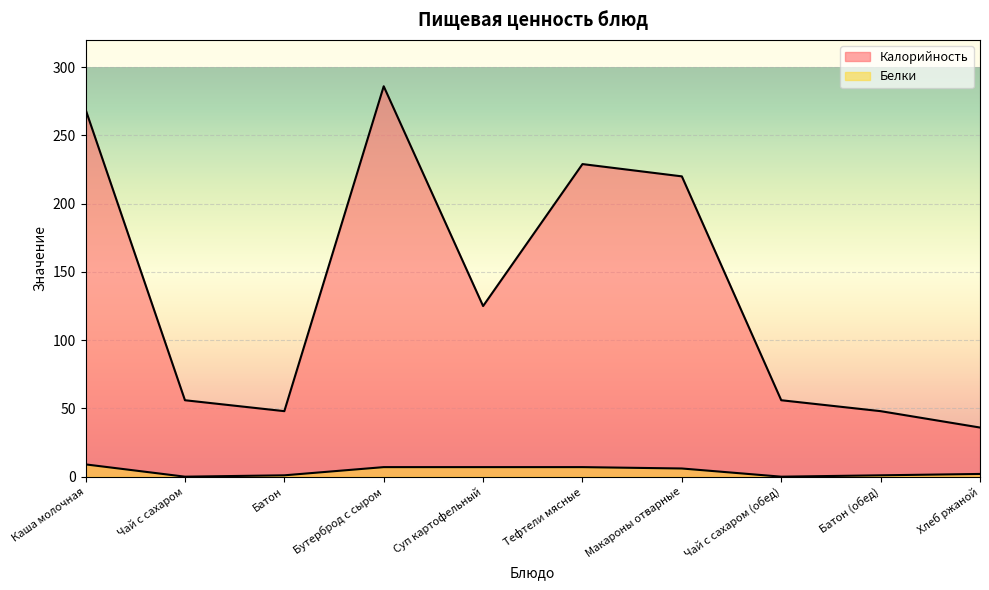

Which category has the lowest value in the Белки series?

Чай с сахаром